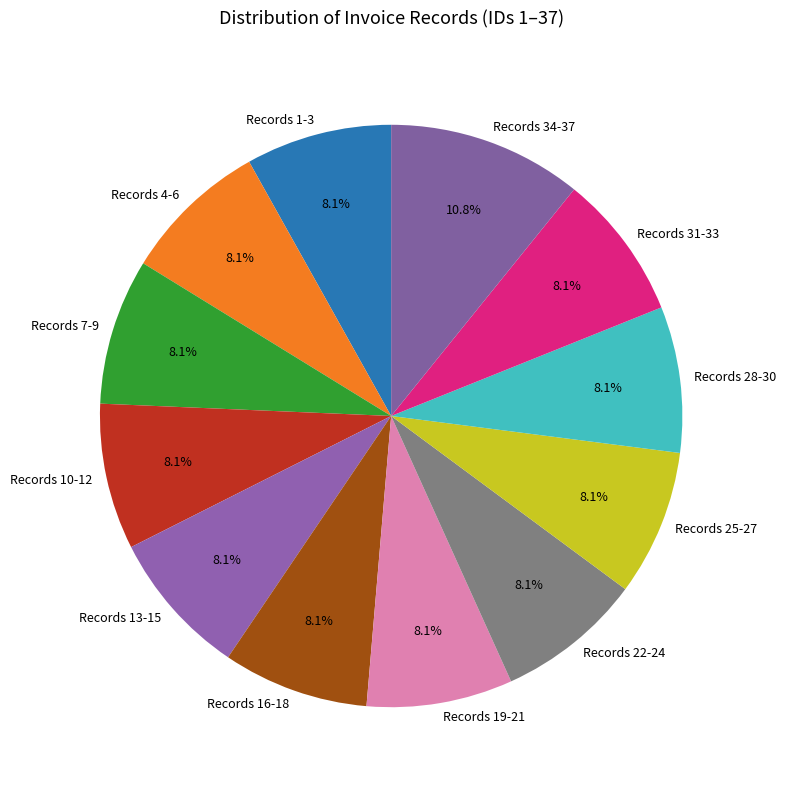

Does any single category account for the majority?

No